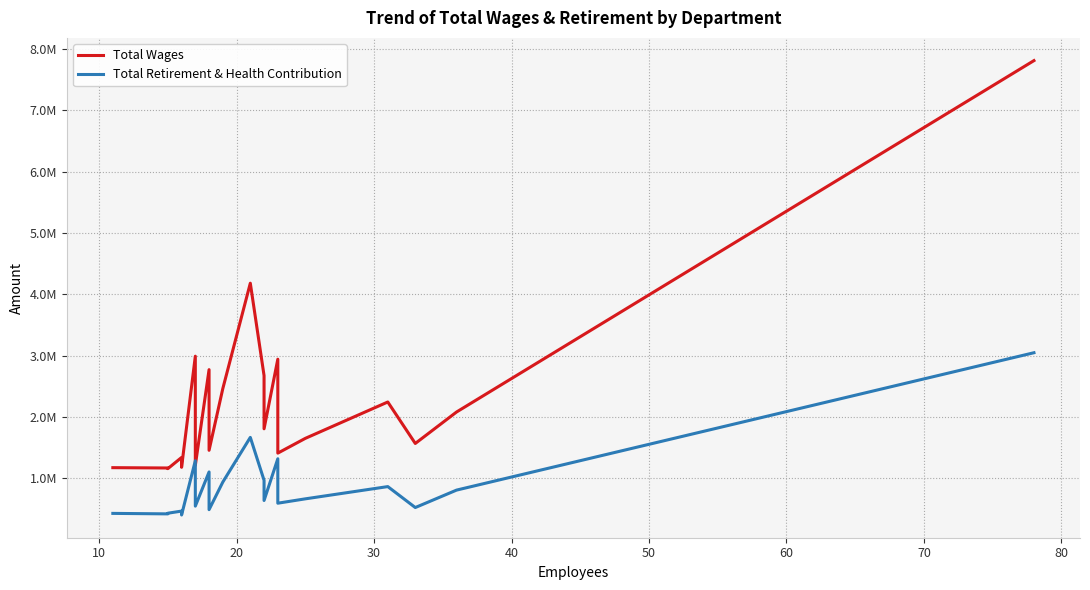

What are all the series names shown in the legend?

Total Wages, Total Retirement & Health Contribution